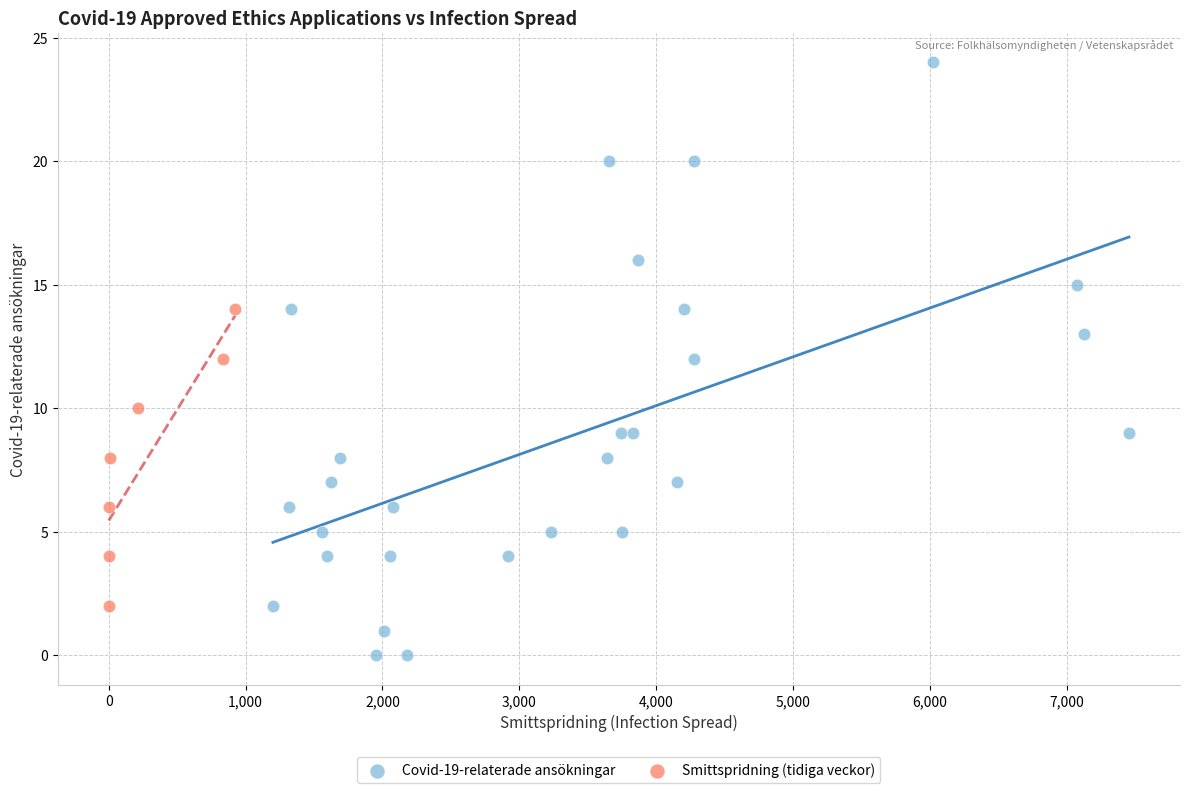

Which series has the largest Y range (max minus min)?

Covid-19-relaterade ansökningar